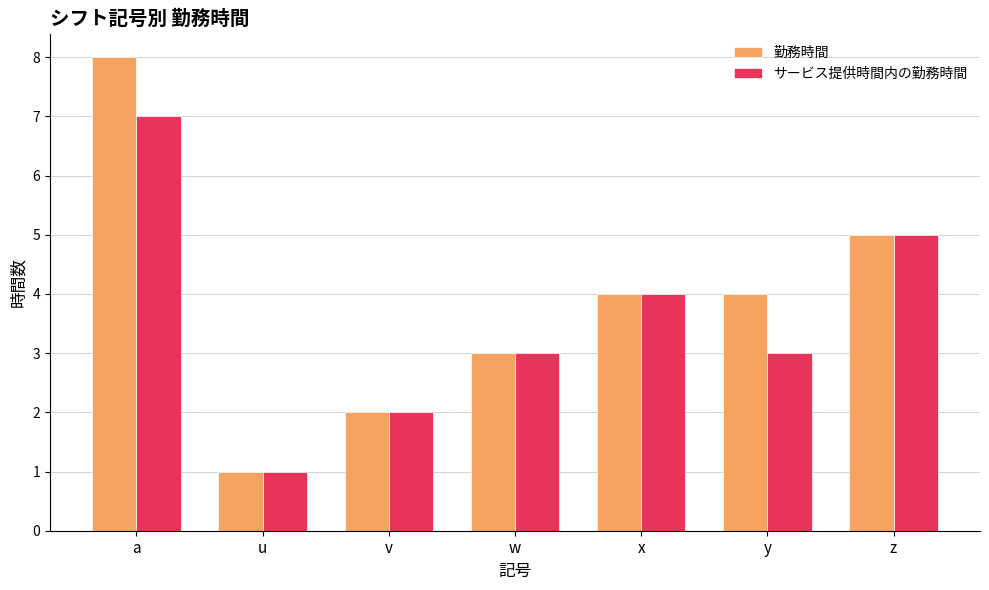

Rank the series by their maximum value, from lowest to highest.

サービス提供時間内の勤務時間, 勤務時間